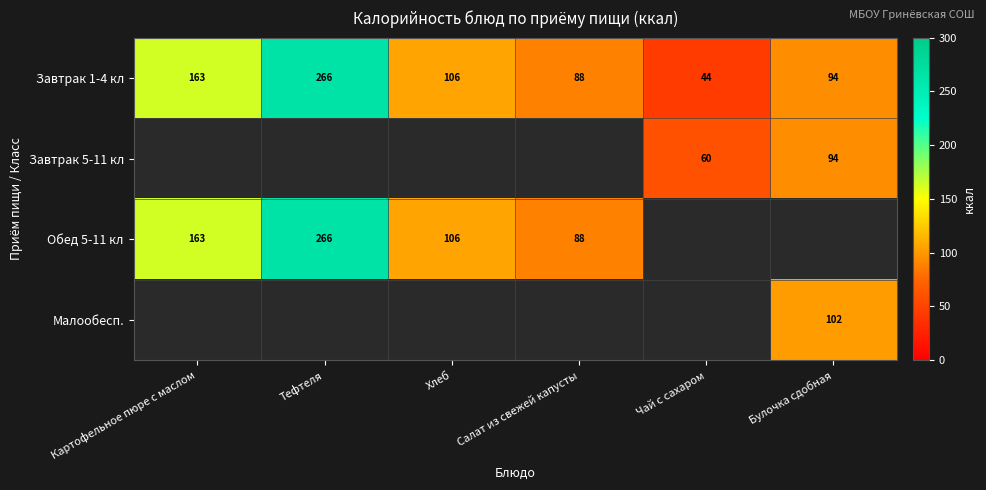

Where is Завтрак 1-4 кл nearest to the value 155?

Картофельное пюре с маслом